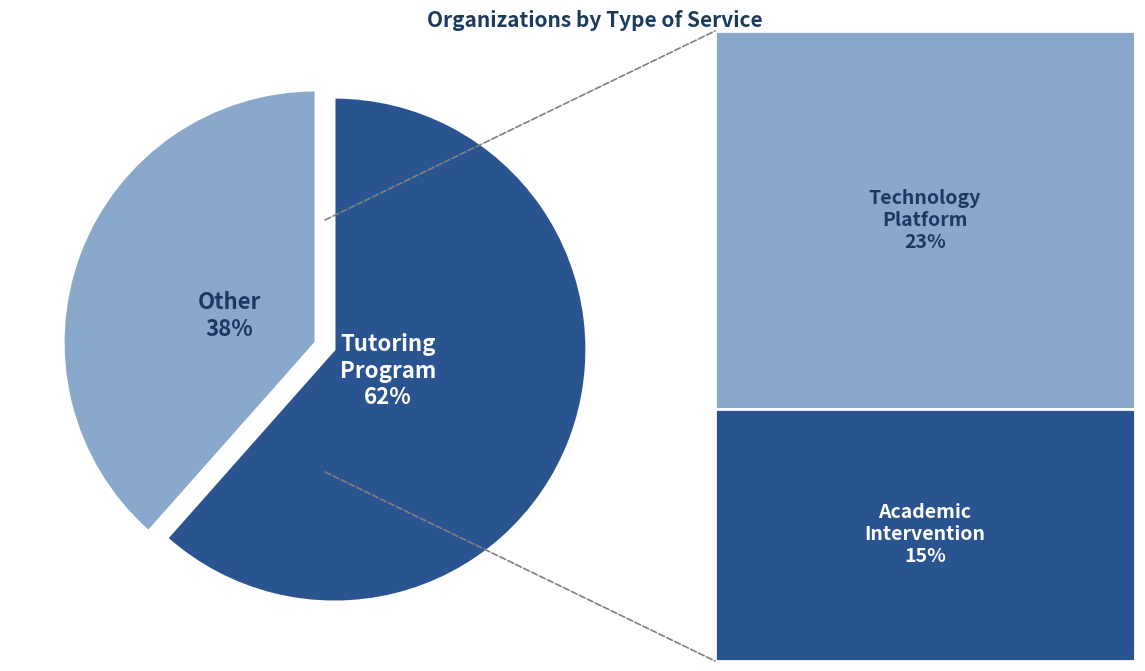

The Tutoring Program slice represents 67% of the pie. True or false?

False